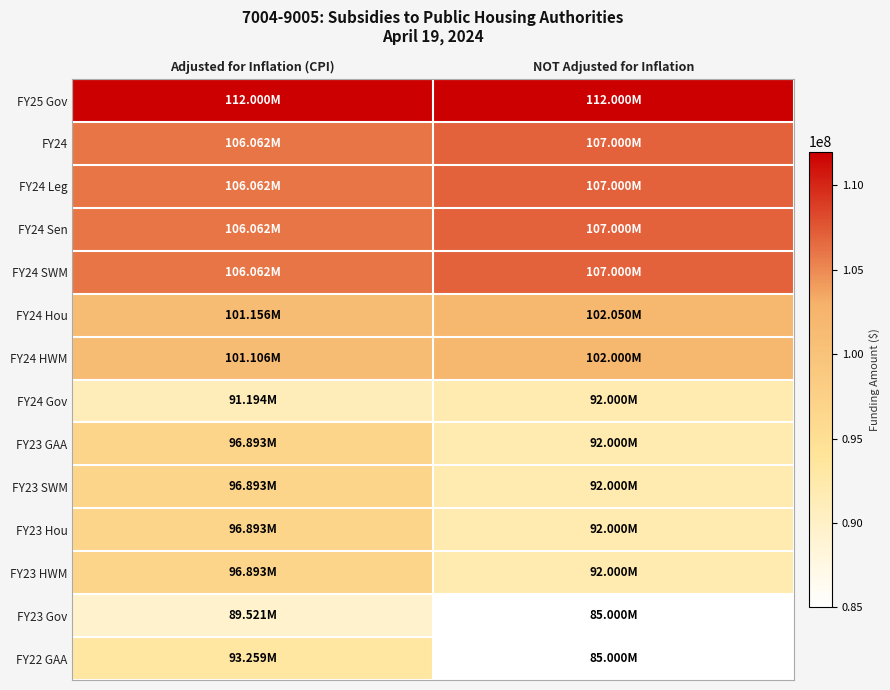

Which has a higher value, Adjusted for Inflation (CPI) or NOT Adjusted for Inflation?

Adjusted for Inflation (CPI)